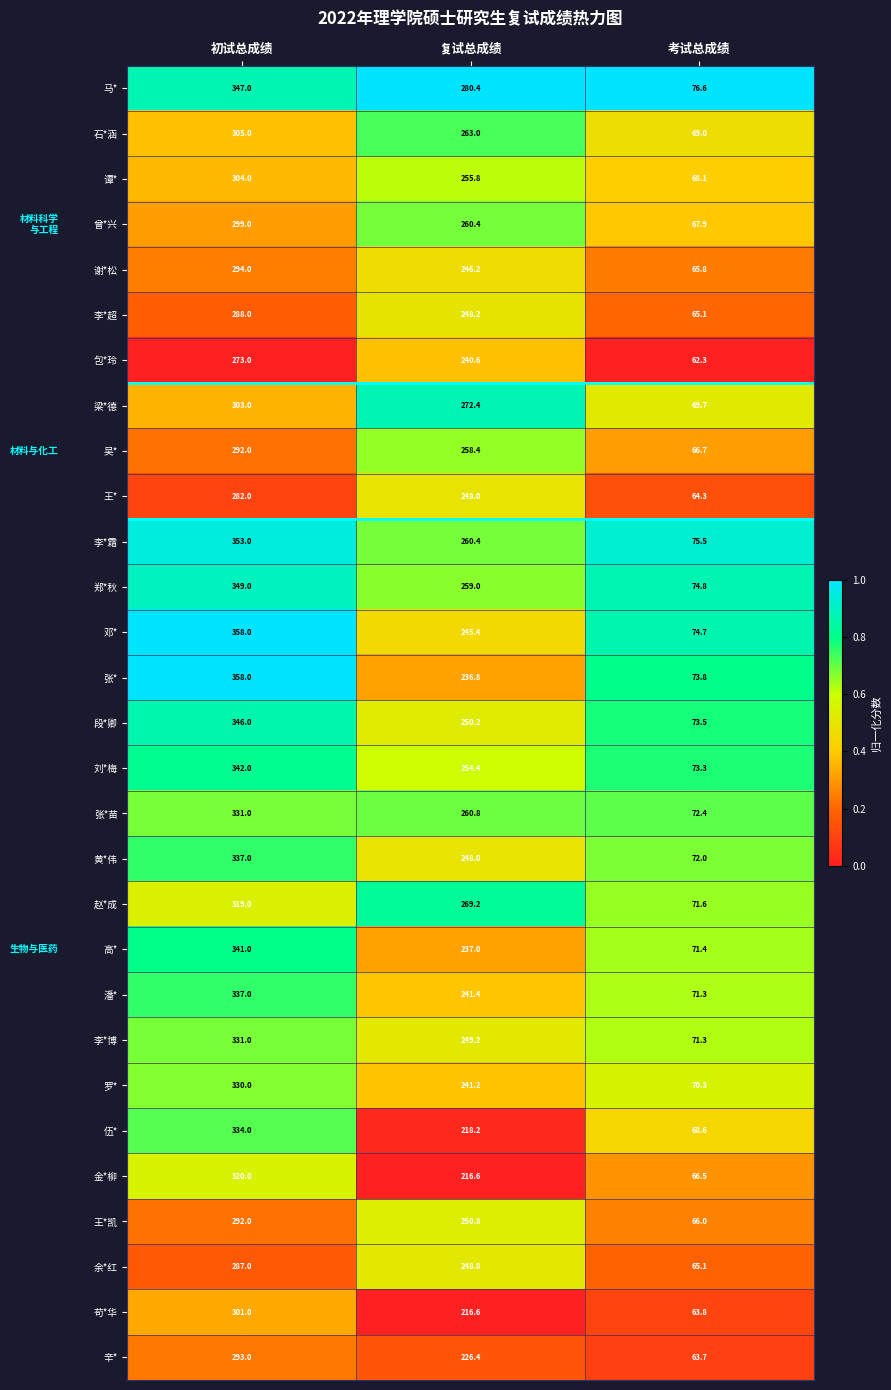

List the labels in order of 罗* value, largest first.

初试总成绩, 复试总成绩, 考试总成绩